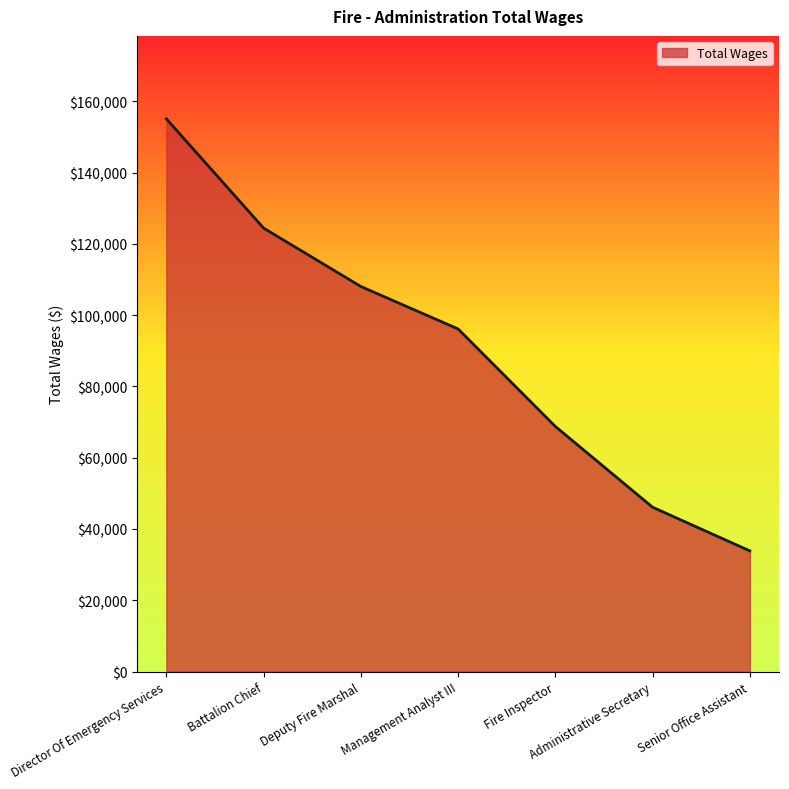

What is the average value?

90357